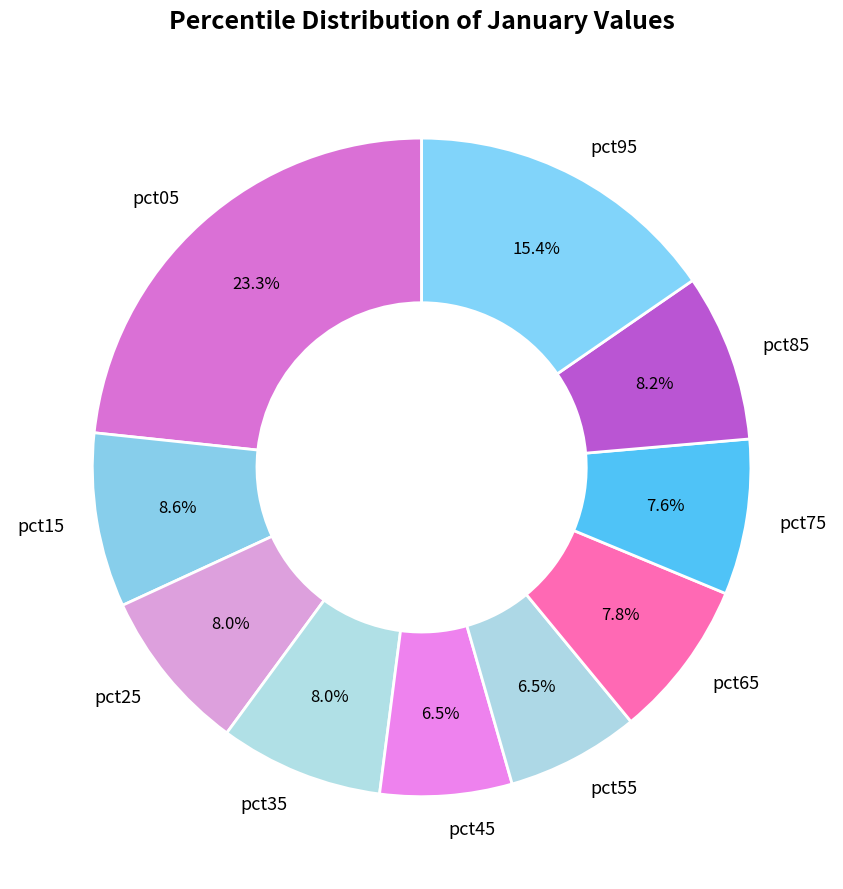

To the nearest percent, what is the average slice percentage?

10%